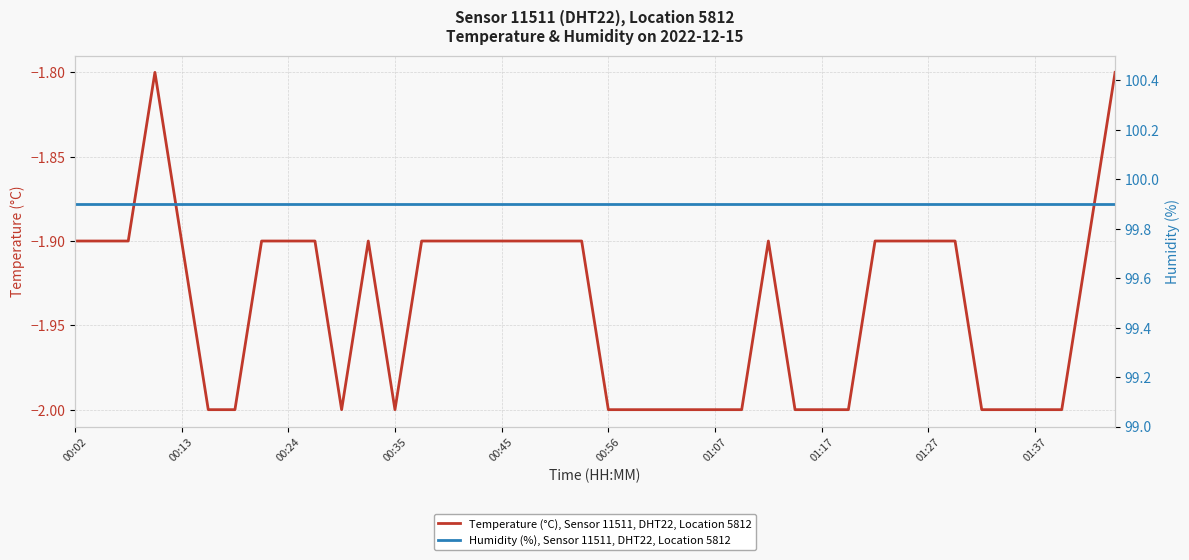

List the series in order of their overall mean, lowest first.

Temperature (°C), Sensor 11511, DHT22, Location 5812, Humidity (%), Sensor 11511, DHT22, Location 5812